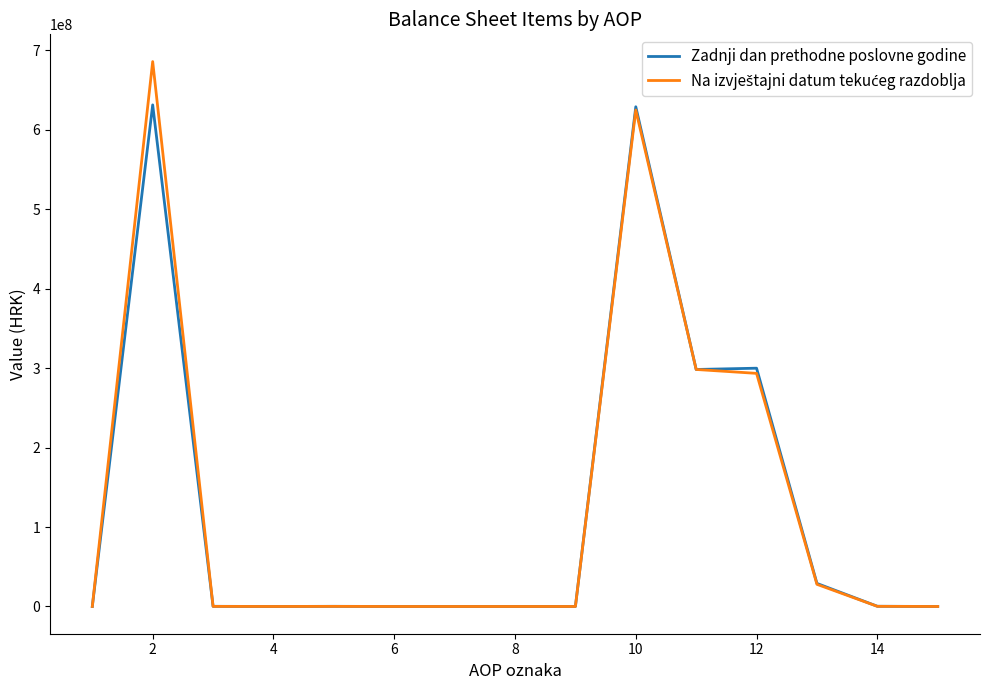

What is the greatest value displayed?

686010358